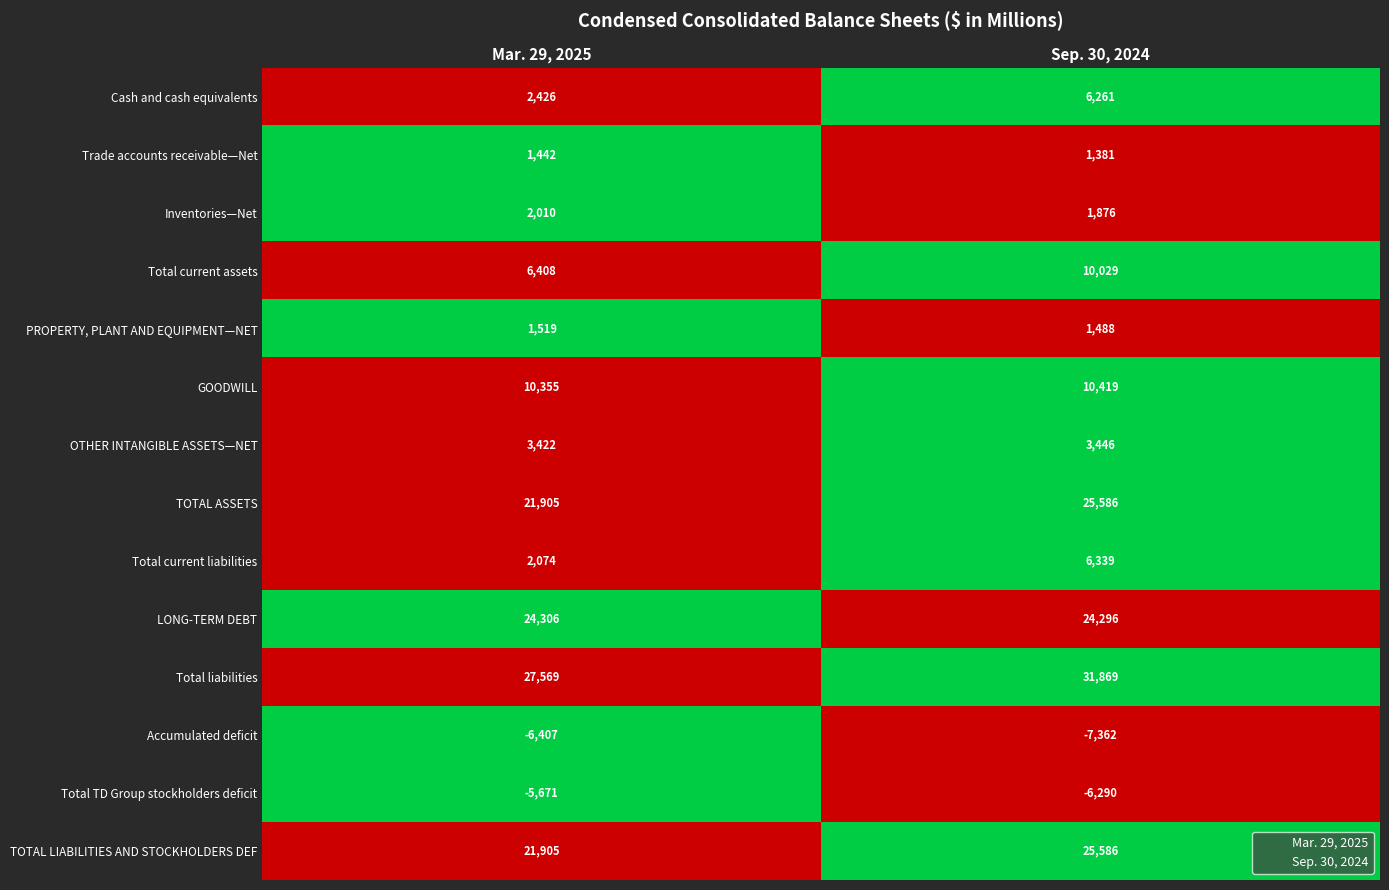

Reading left to right, list all the values displayed in this chart.

Cash and cash equivalents: Mar. 29, 2025=2426	Sep. 30, 2024=6261
Trade accounts receivable—Net: Mar. 29, 2025=1442	Sep. 30, 2024=1381
Inventories—Net: Mar. 29, 2025=2010	Sep. 30, 2024=1876
Total current assets: Mar. 29, 2025=6408	Sep. 30, 2024=10029
PROPERTY, PLANT AND EQUIPMENT—NET: Mar. 29, 2025=1519	Sep. 30, 2024=1488
GOODWILL: Mar. 29, 2025=10355	Sep. 30, 2024=10419
OTHER INTANGIBLE ASSETS—NET: Mar. 29, 2025=3422	Sep. 30, 2024=3446
TOTAL ASSETS: Mar. 29, 2025=21905	Sep. 30, 2024=25586
Total current liabilities: Mar. 29, 2025=2074	Sep. 30, 2024=6339
LONG-TERM DEBT: Mar. 29, 2025=24306	Sep. 30, 2024=24296
Total liabilities: Mar. 29, 2025=27569	Sep. 30, 2024=31869
Accumulated deficit: Mar. 29, 2025=-6407	Sep. 30, 2024=-7362
Total TD Group stockholders deficit: Mar. 29, 2025=-5671	Sep. 30, 2024=-6290
TOTAL LIABILITIES AND STOCKHOLDERS DEF: Mar. 29, 2025=21905	Sep. 30, 2024=25586